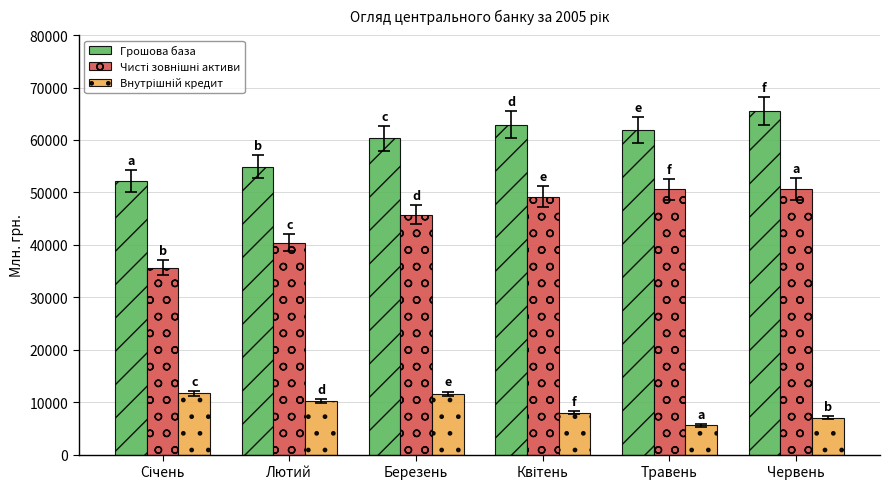

Which series has the largest total across all categories?

Грошова база